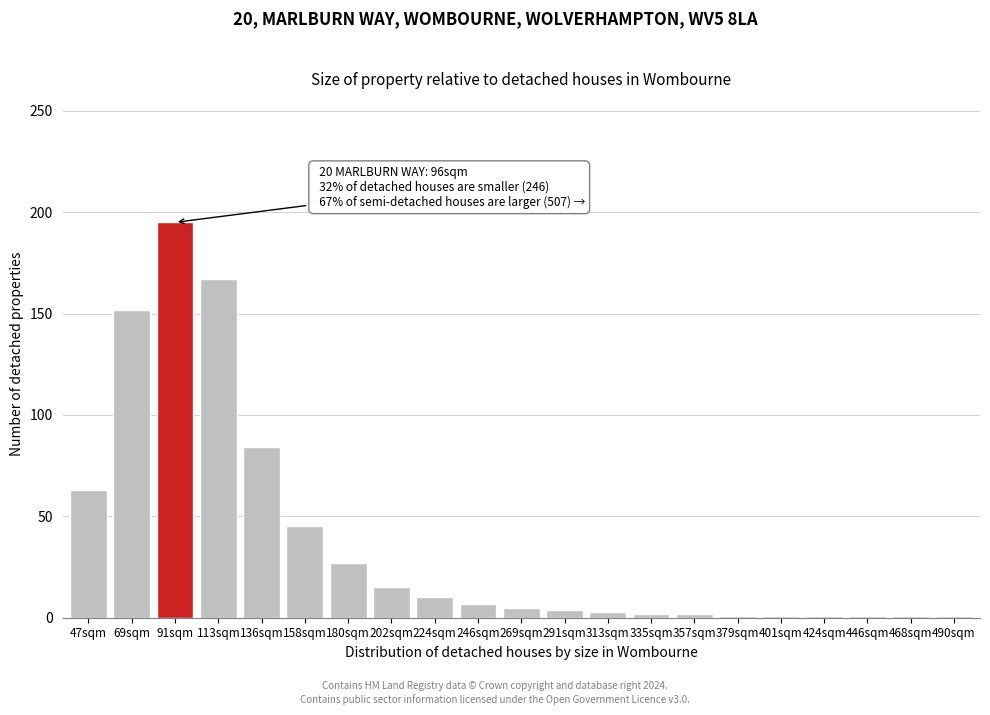

What is the greatest value displayed?

195